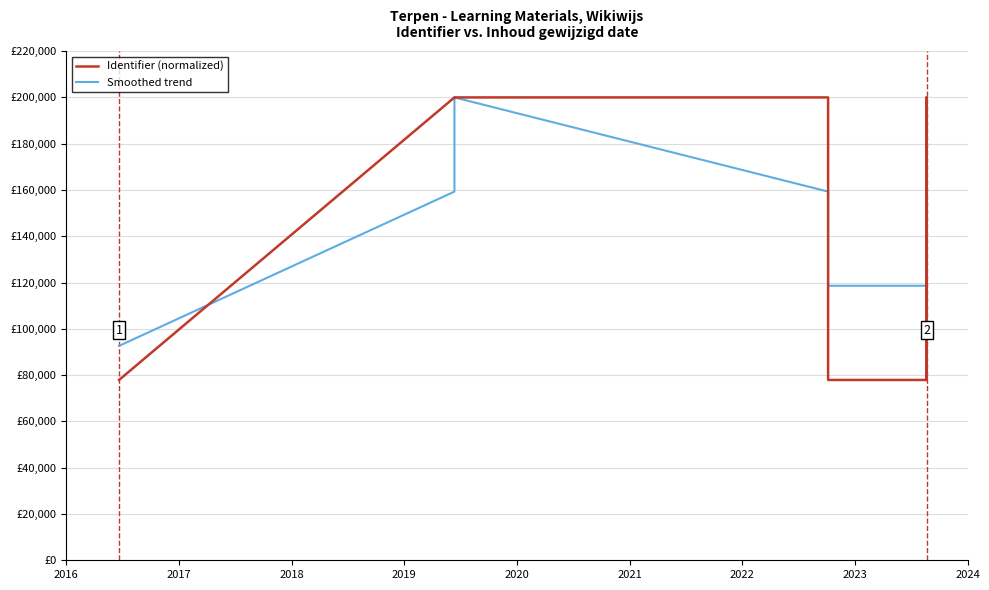

What is the maximum value shown in the chart?

200000.0